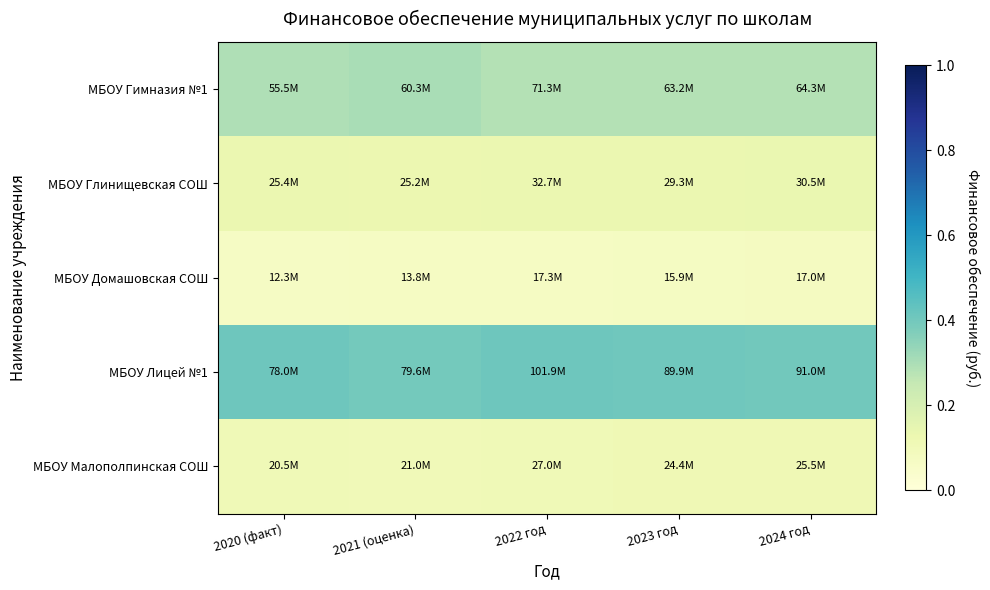

At how many categories does at least one series exceed 0?

5